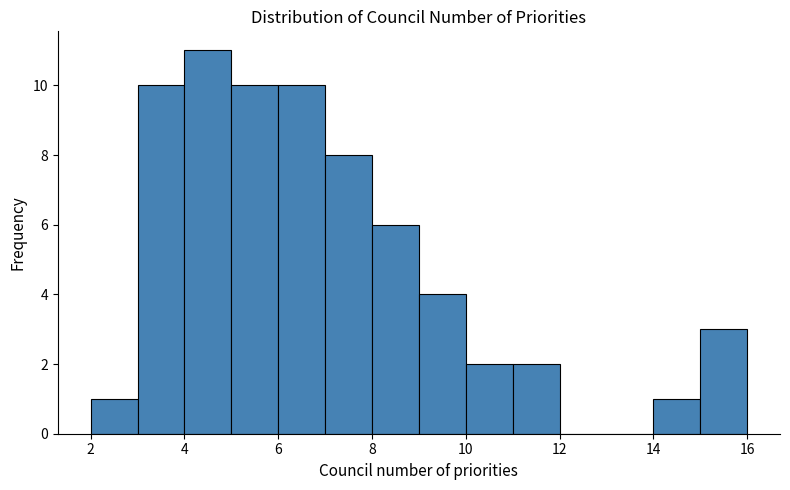

Reading left to right, transcribe this chart: for each bar, give the range it covers on the x-axis and its height. The values are not printed on the chart, so give them approximately, as read against the axis.

2 to 3: 1
3 to 4: 10
4 to 5: 11
5 to 6: 10
6 to 7: 10
7 to 8: 8
8 to 9: 6
9 to 10: 4
10 to 11: 2
11 to 12: 2
12 to 13: 0
13 to 14: 0
14 to 15: 1
15 to 16: 3